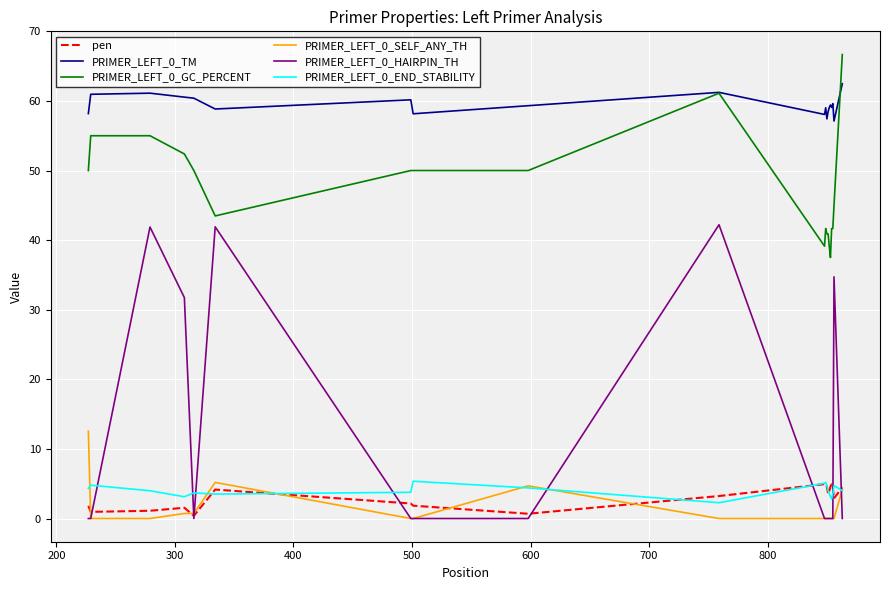

Which series has the largest total across all categories?

PRIMER_LEFT_0_TM